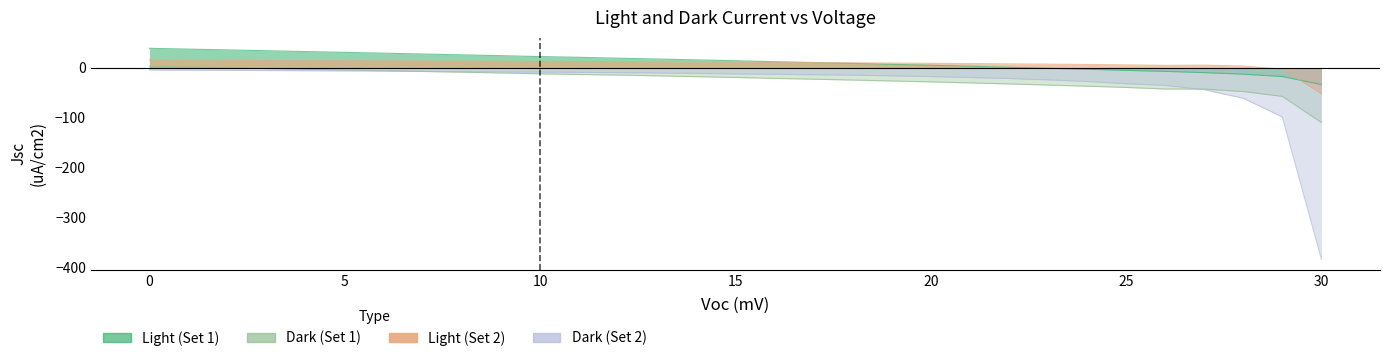

Is it true that Light_1 equals -1.2 at 24?

False